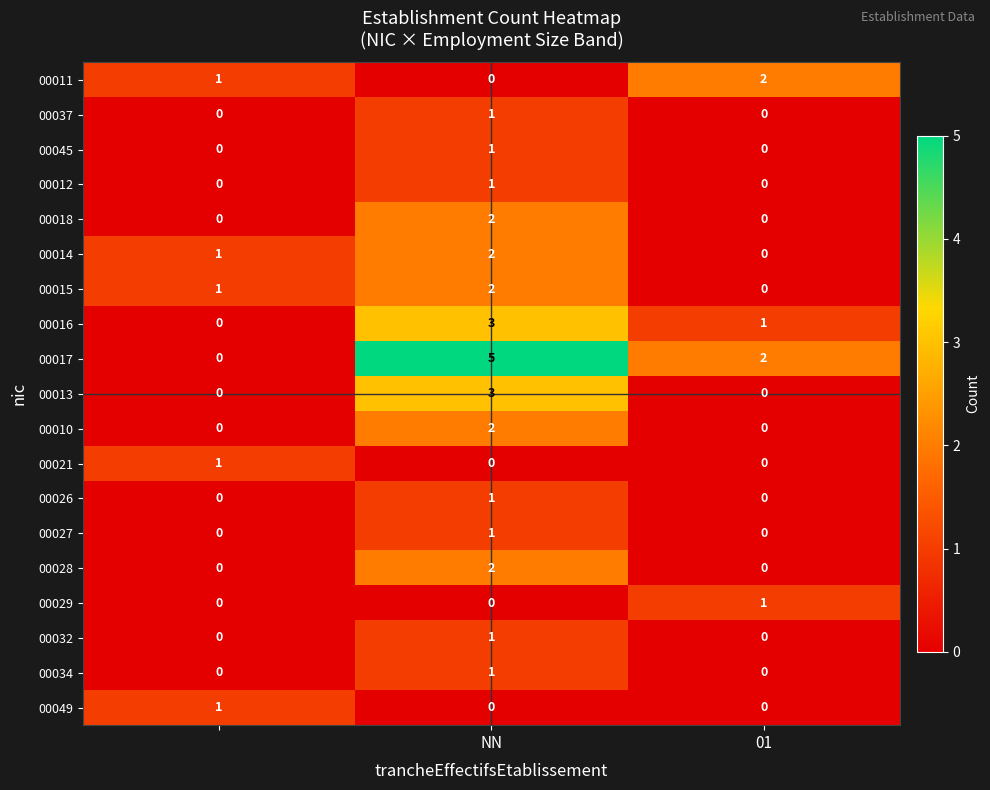

Which series has the widest spread of values?

00017